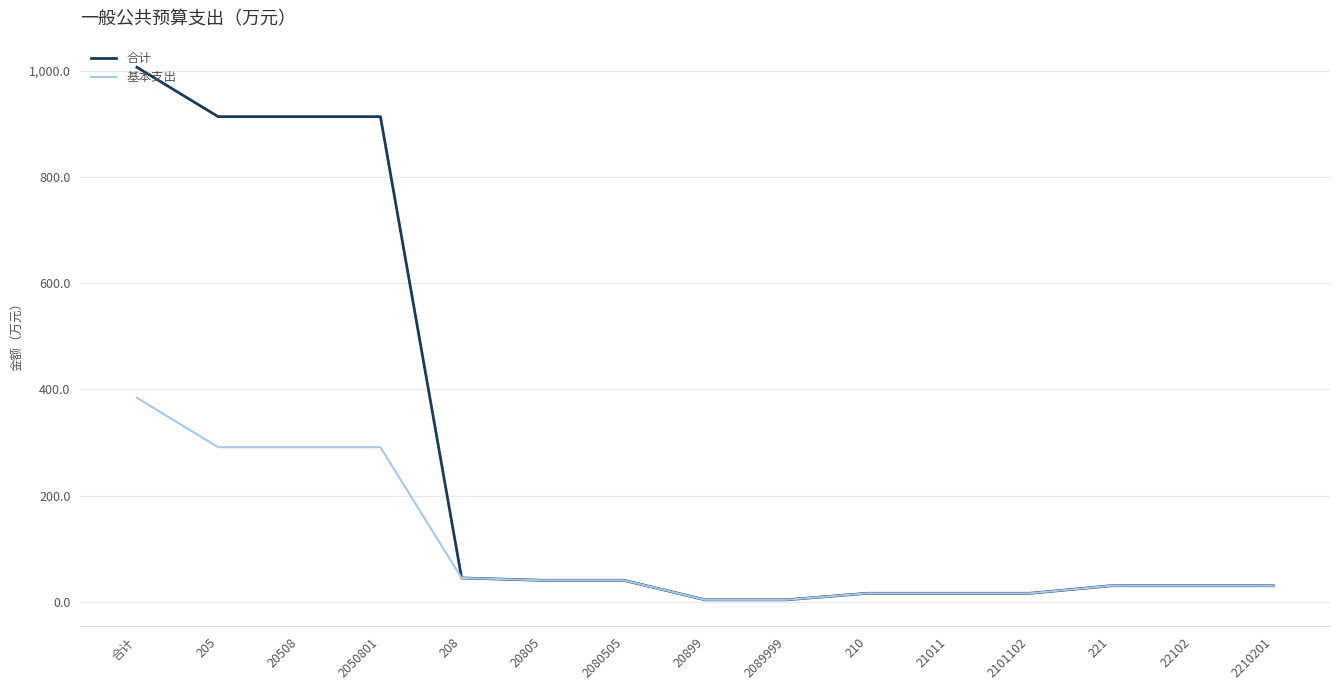

How many lines are shown in the chart?

2